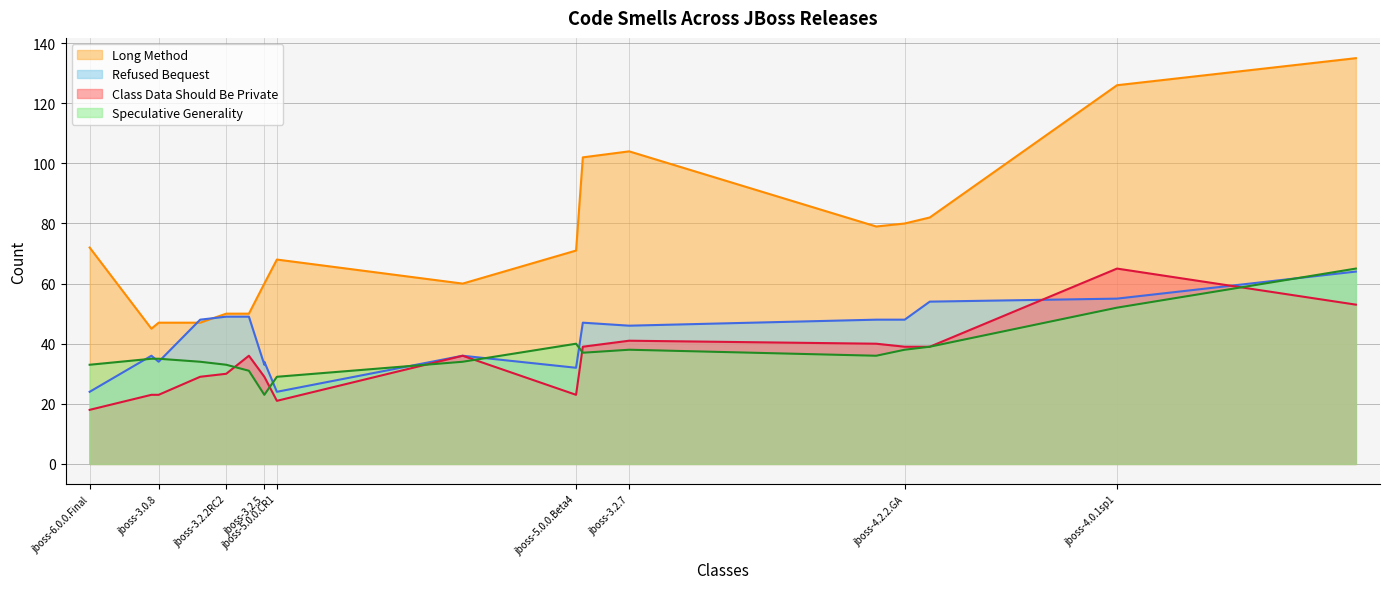

True or false: Refused Bequest and Class Data Should Be Private cross at least once.

True